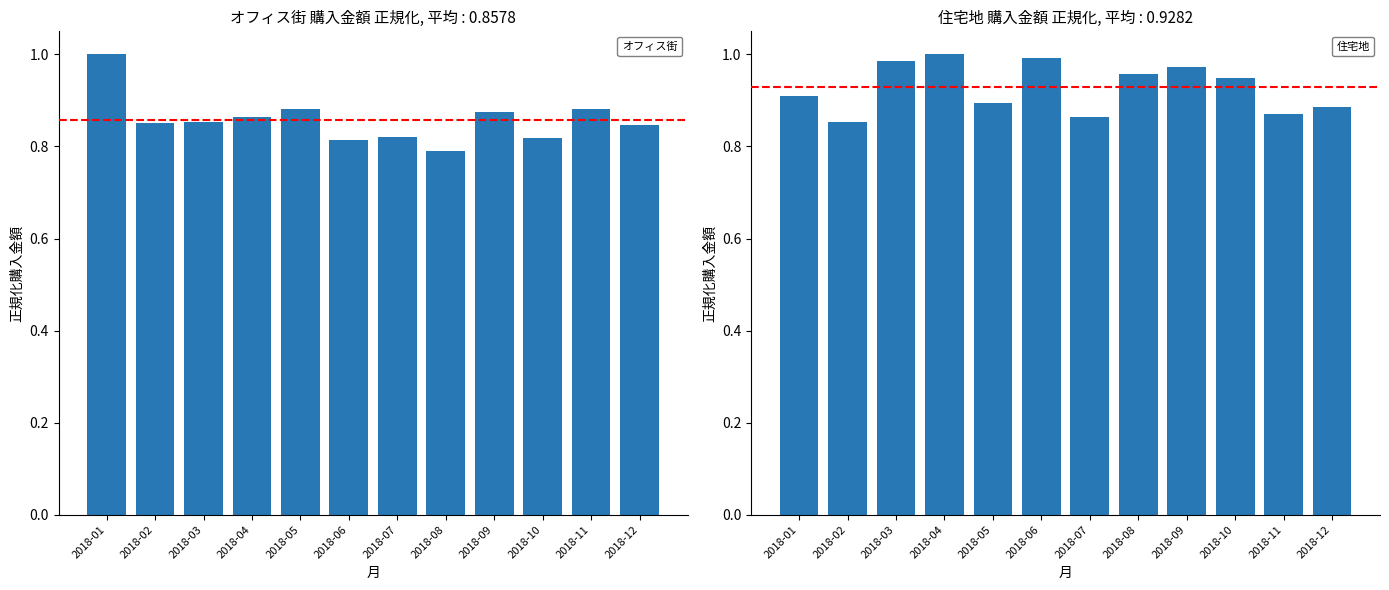

The value of オフィス街 at 2018-05 is 0.5. True or false?

False